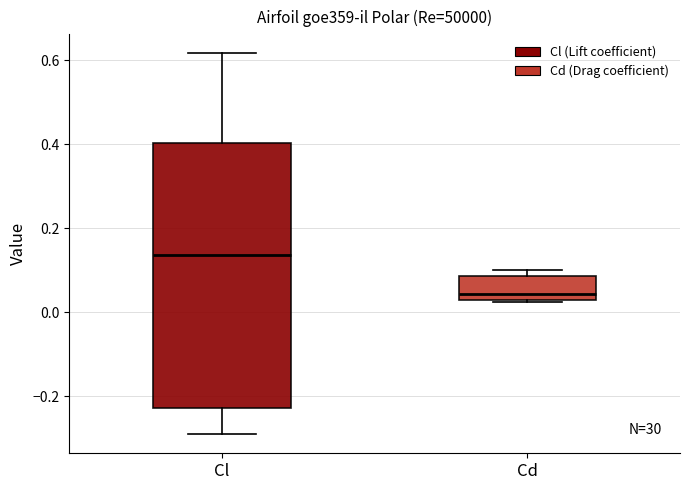

Which box's median line is the lowest?

Cd